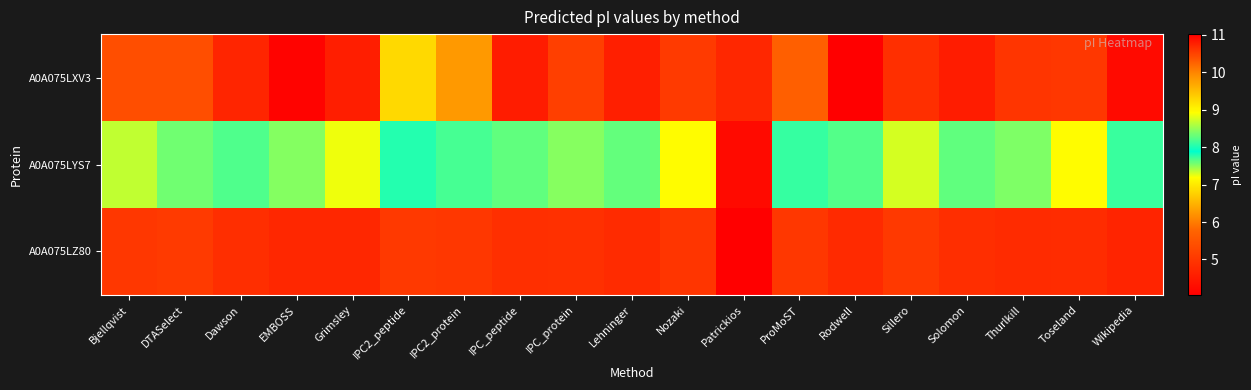

Between Patrickios and Sillero, which is larger?

Patrickios